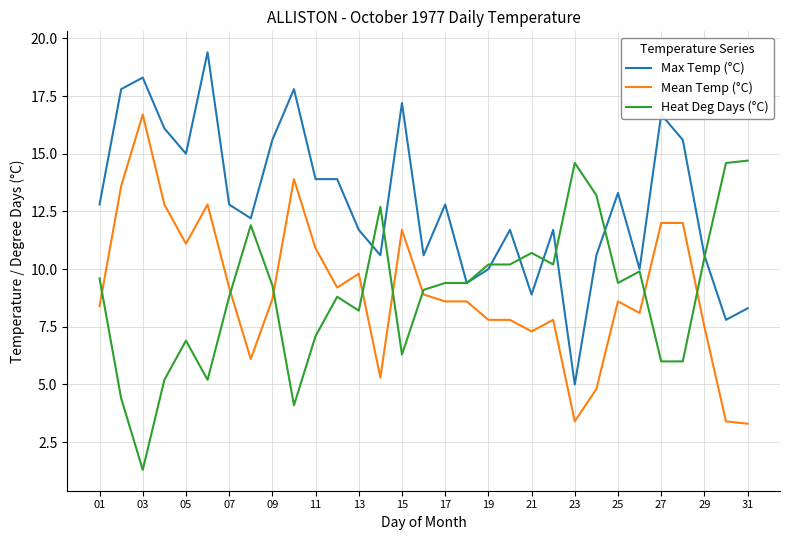

Which series has the largest total across all categories?

Max Temp (°C)